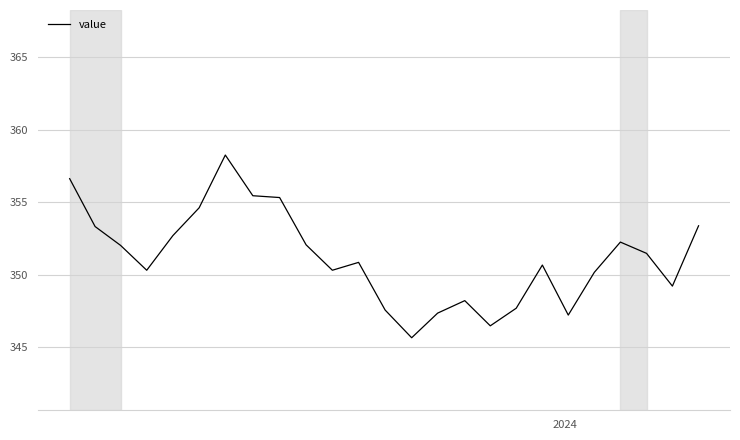

What is the maximum value shown in the chart?

358.2